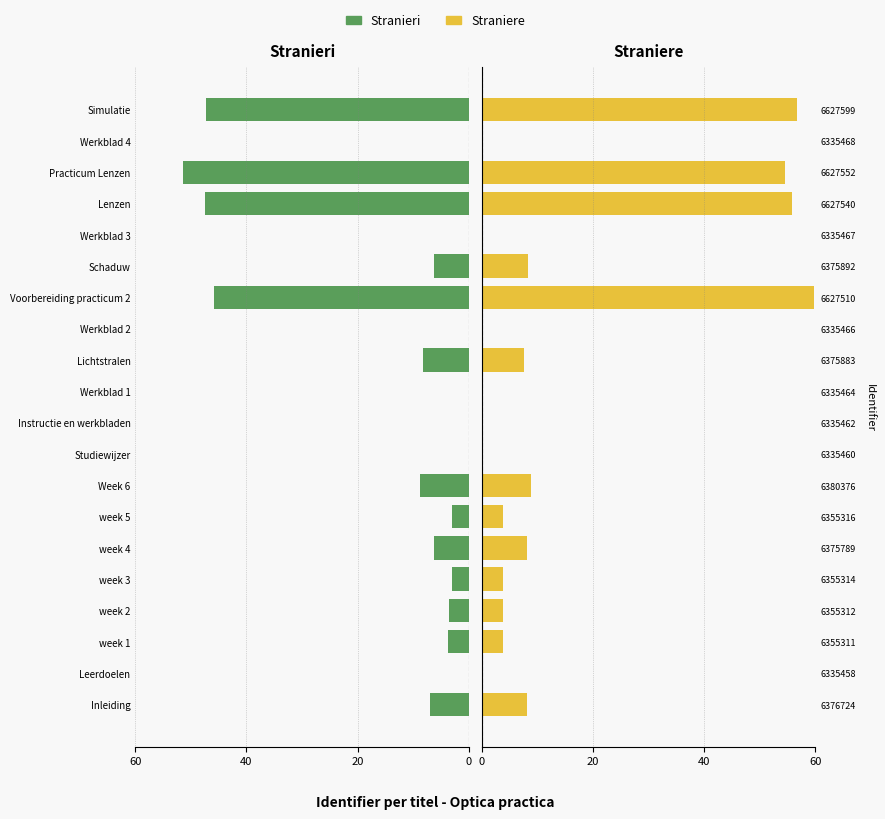

Which series has the largest total across all categories?

Straniere